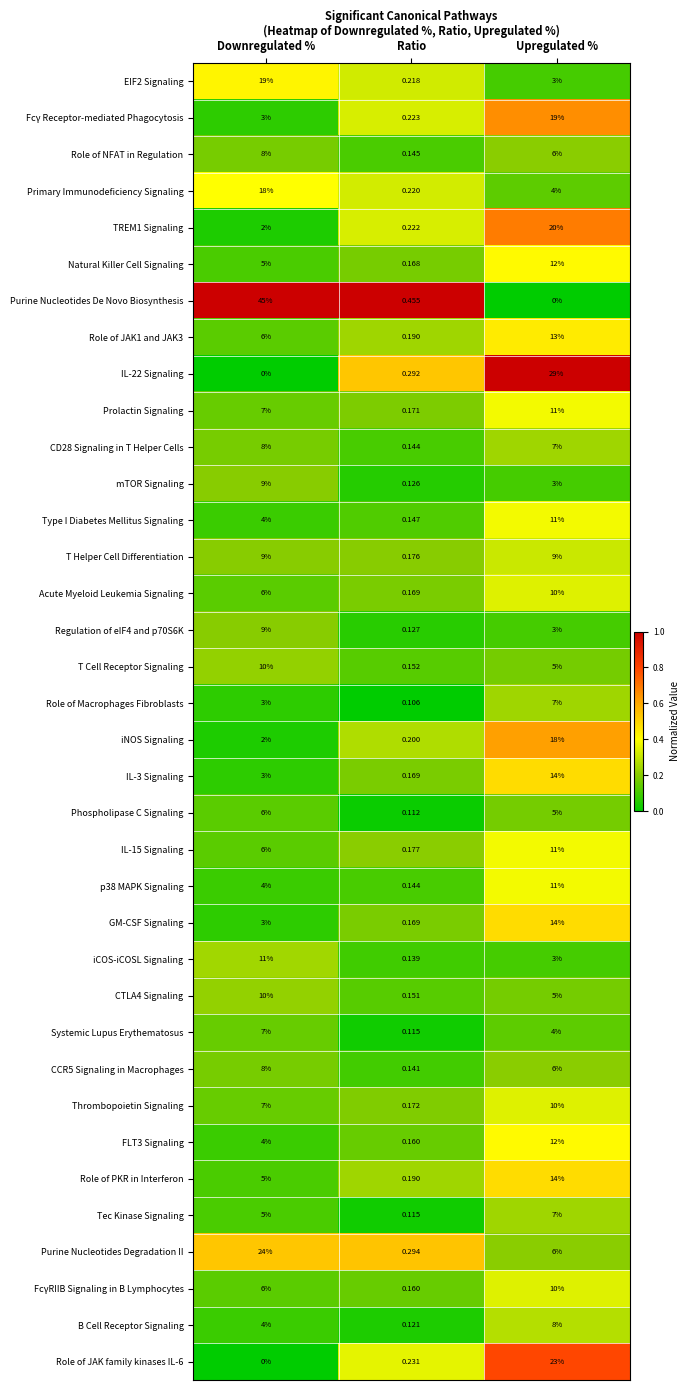

Rank the categories by Thrombopoietin Signaling value from lowest to highest.

Ratio, Downregulated %, Upregulated %